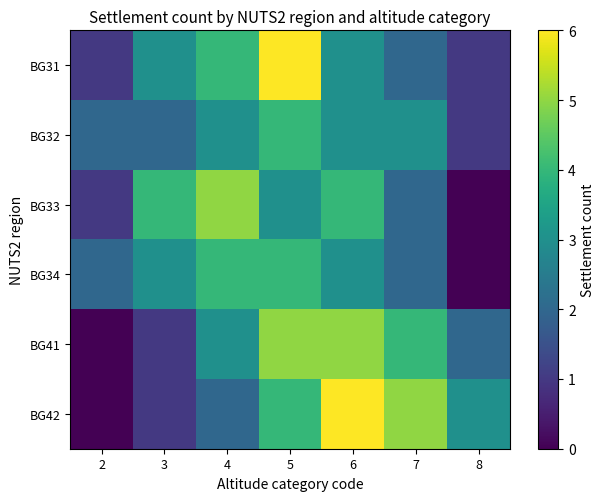

List the series in order of their peak value, highest first.

BG31, BG42, BG33, BG41, BG32, BG34